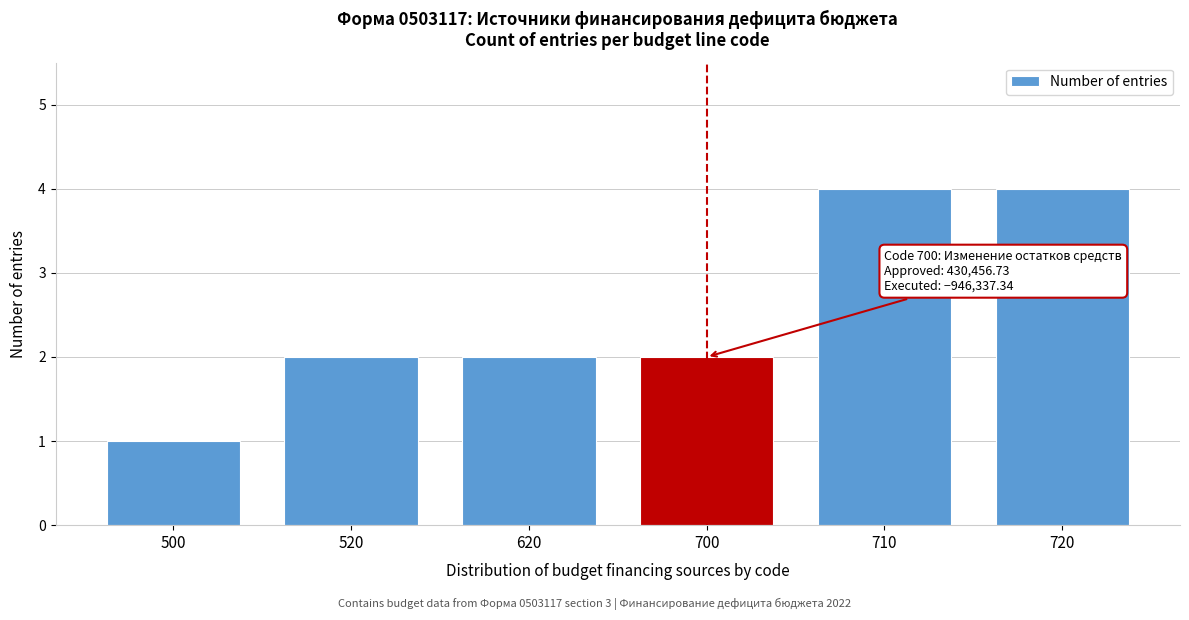

Reading left to right, transcribe all the data shown in this chart.

1	2	2	2	4	4